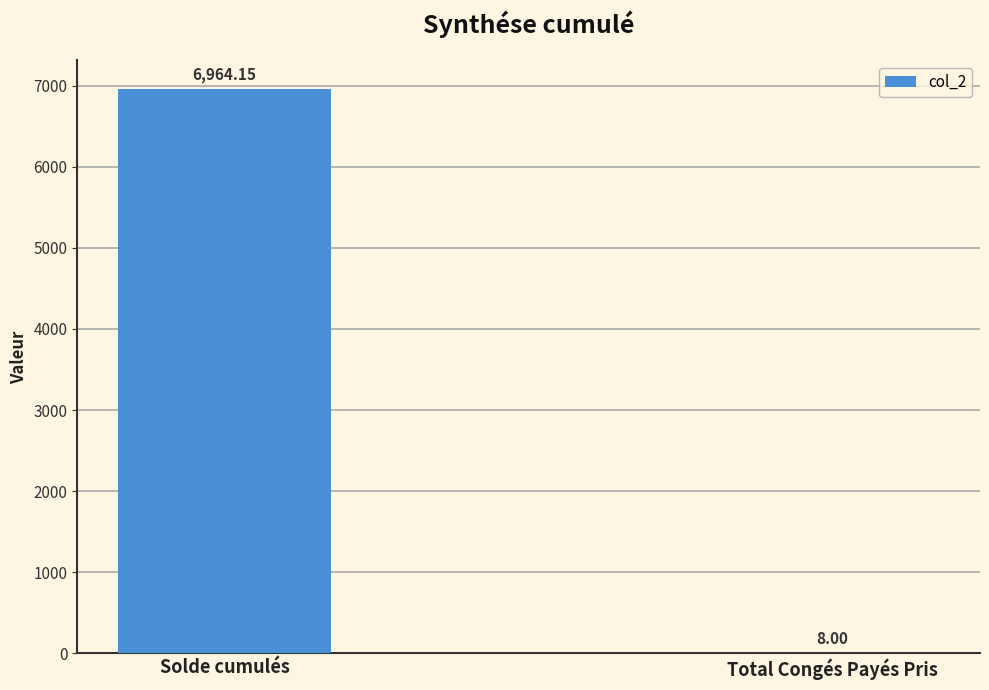

Are the bars horizontal?

No